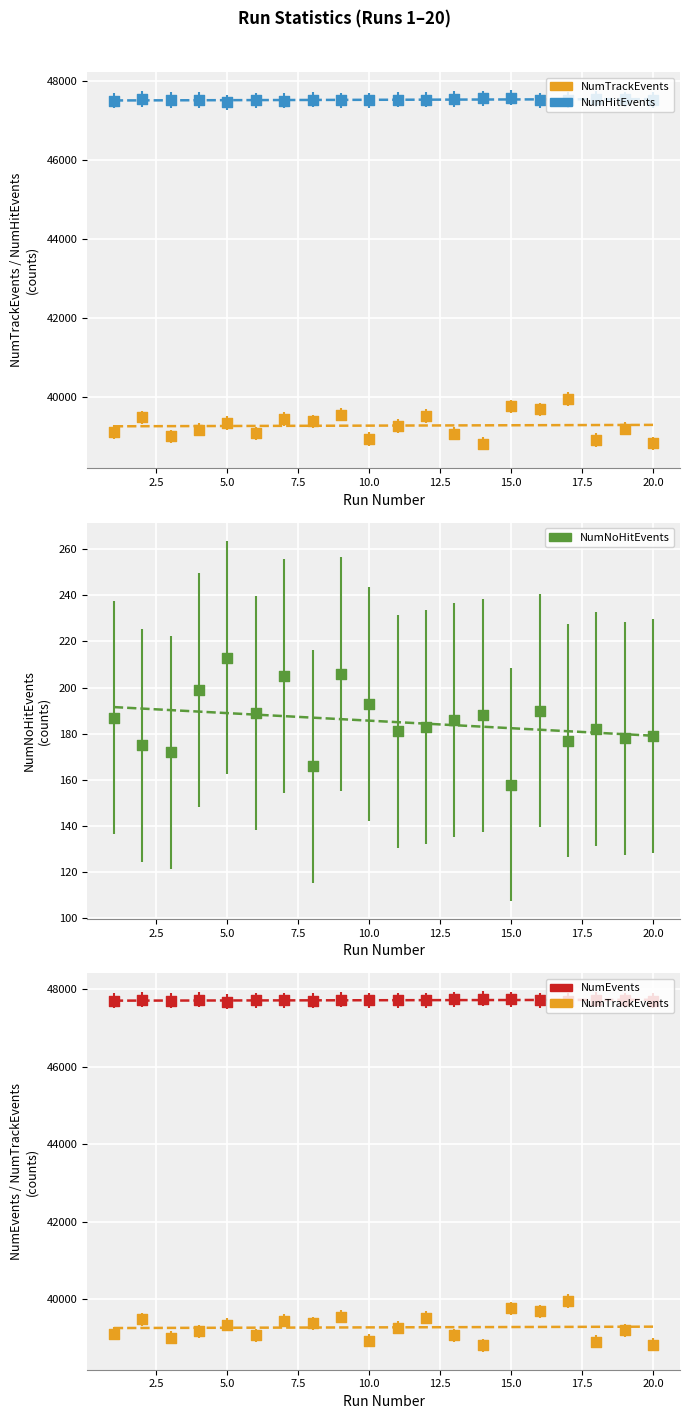

Which series has the largest total across all categories?

NumEvents